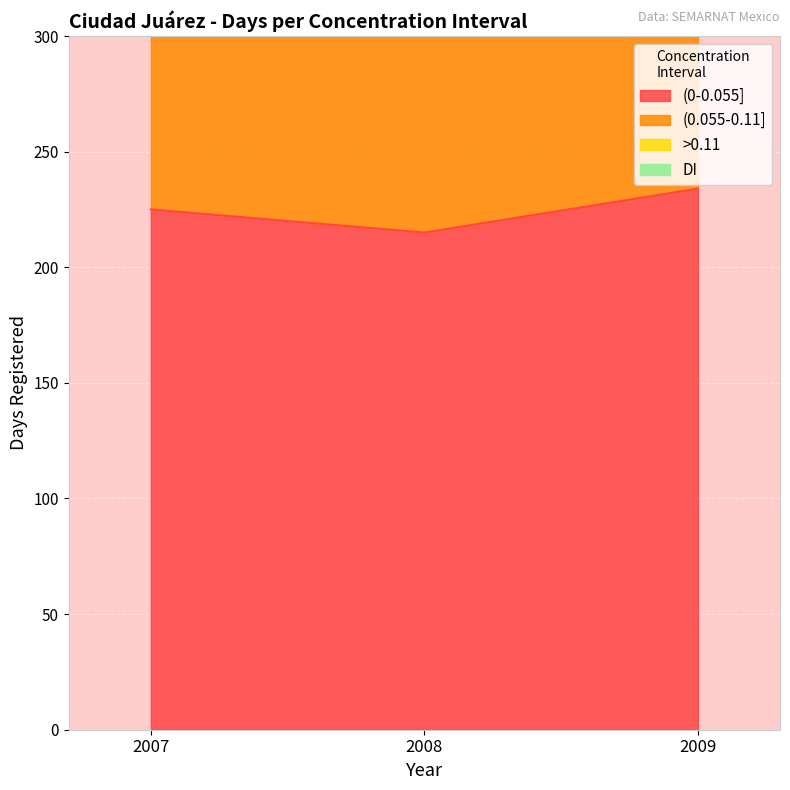

Is it true that (0-0.055] equals 149 at 2009?

False